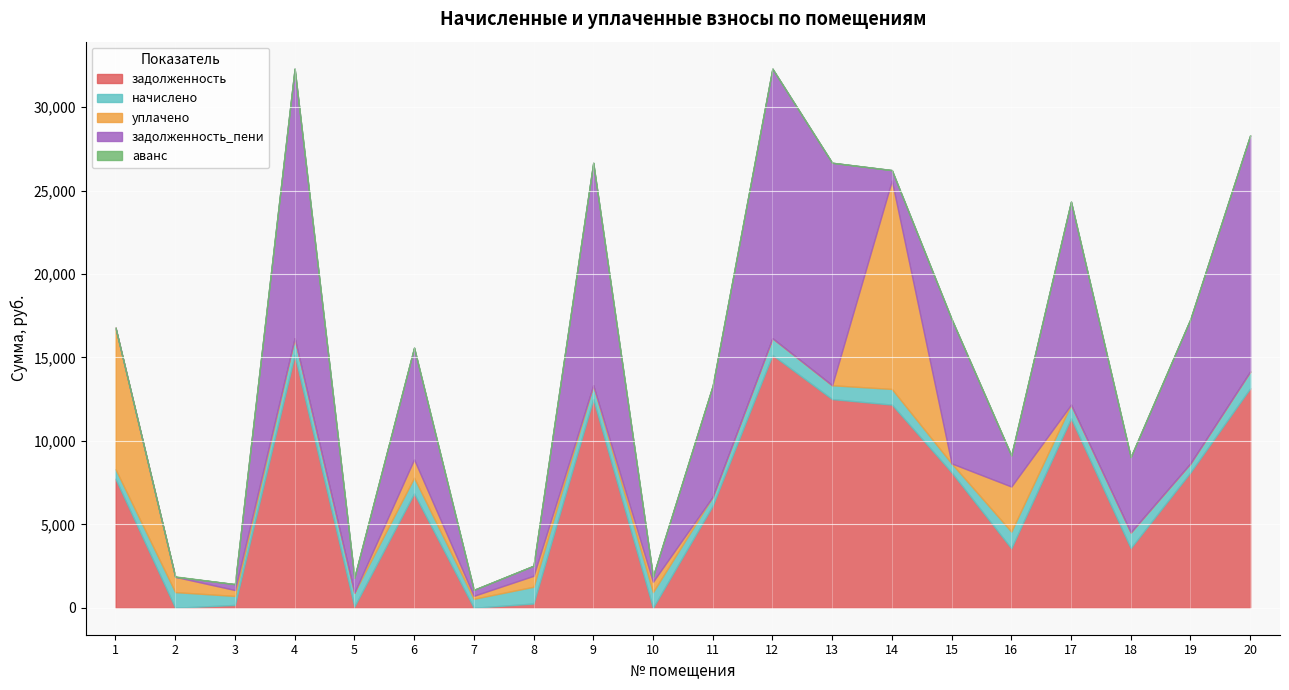

True or false: аванс and начислено intersect in this chart.

False